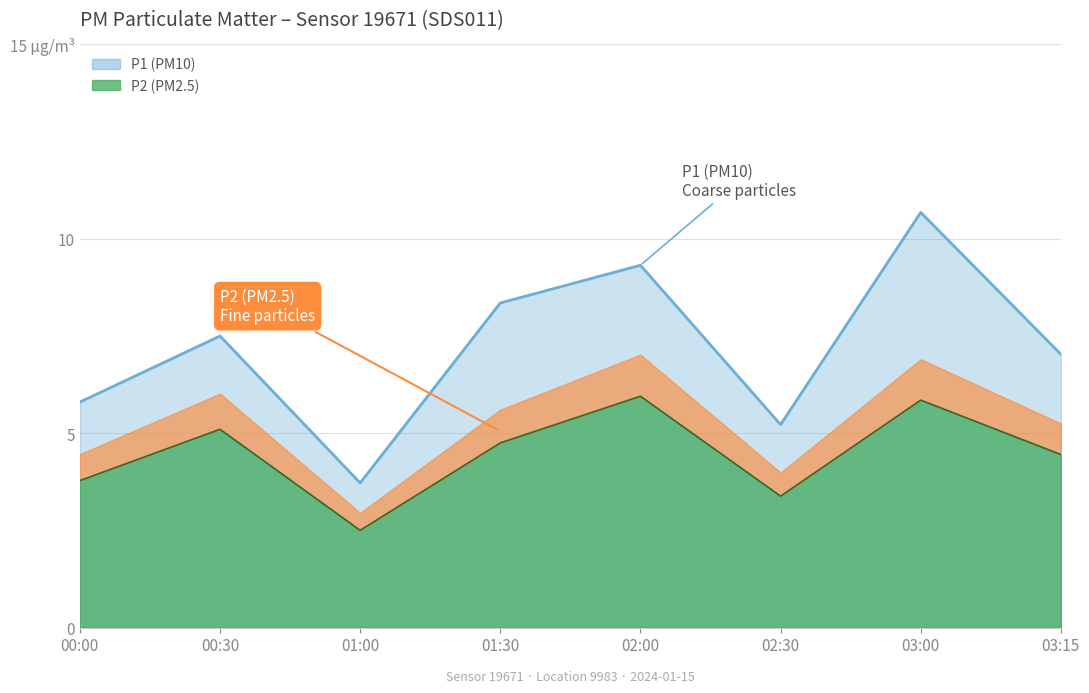

What is the total value across all series at 01:30?

13.1